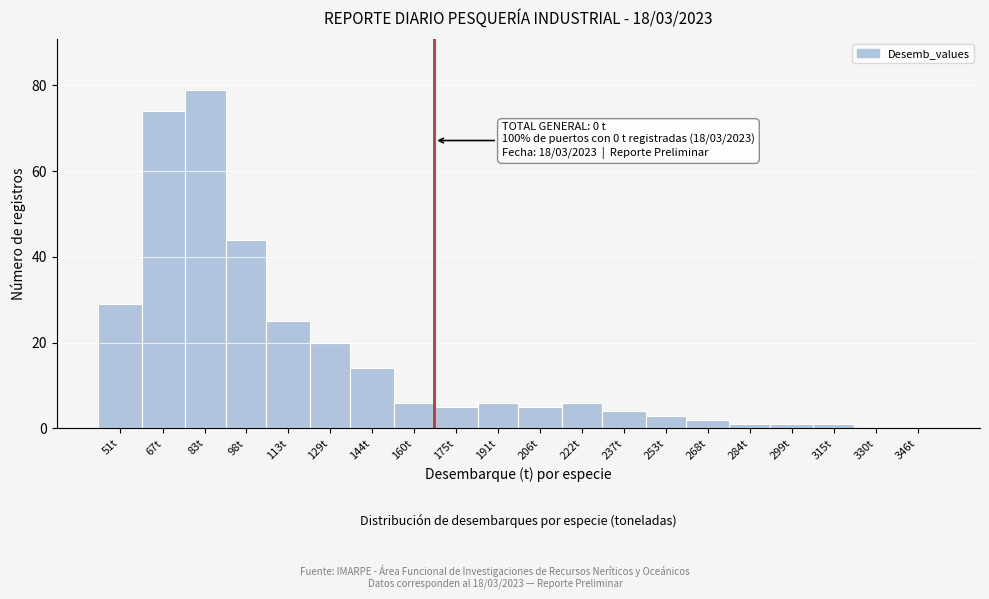

Reading left to right, extract all data points from this chart.

51t=29	67t=74	83t=79	98t=44	113t=25	129t=20	144t=14	160t=6	175t=5	191t=6	206t=5	222t=6	237t=4	253t=3	268t=2	284t=1	299t=1	315t=1	330t=0	346t=0